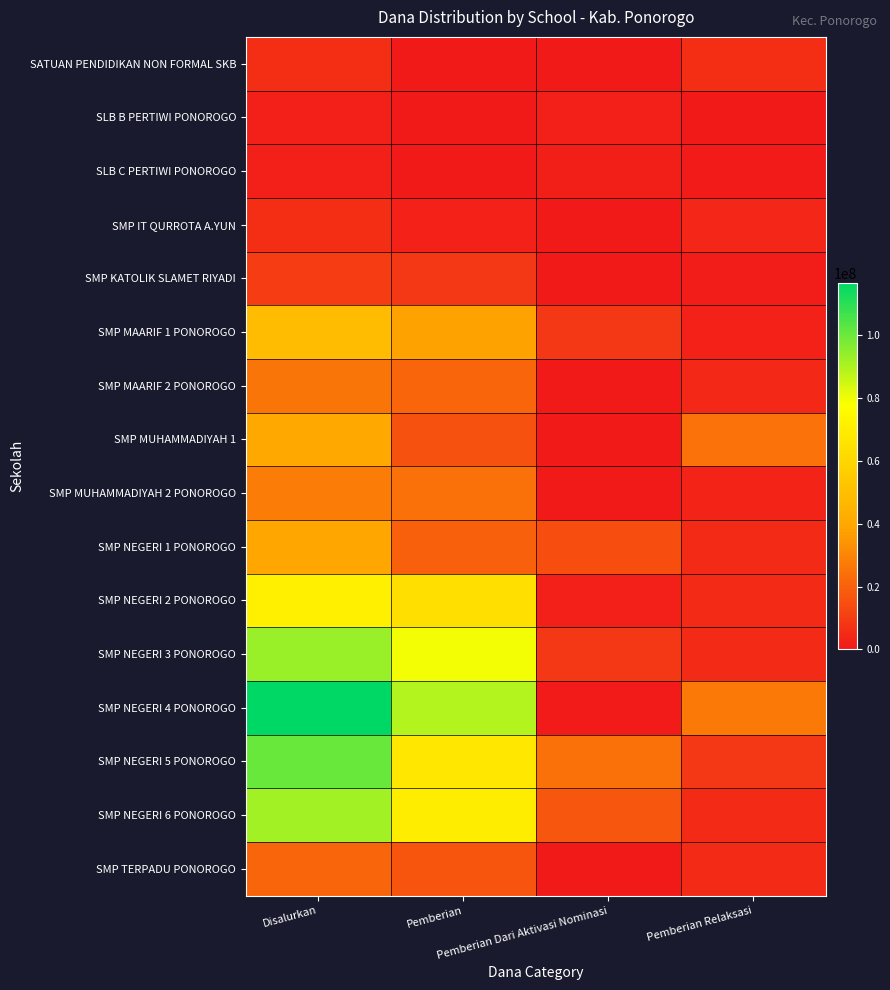

What is the spread (max minus min) of values at Pemberian Relaksasi?

27000000